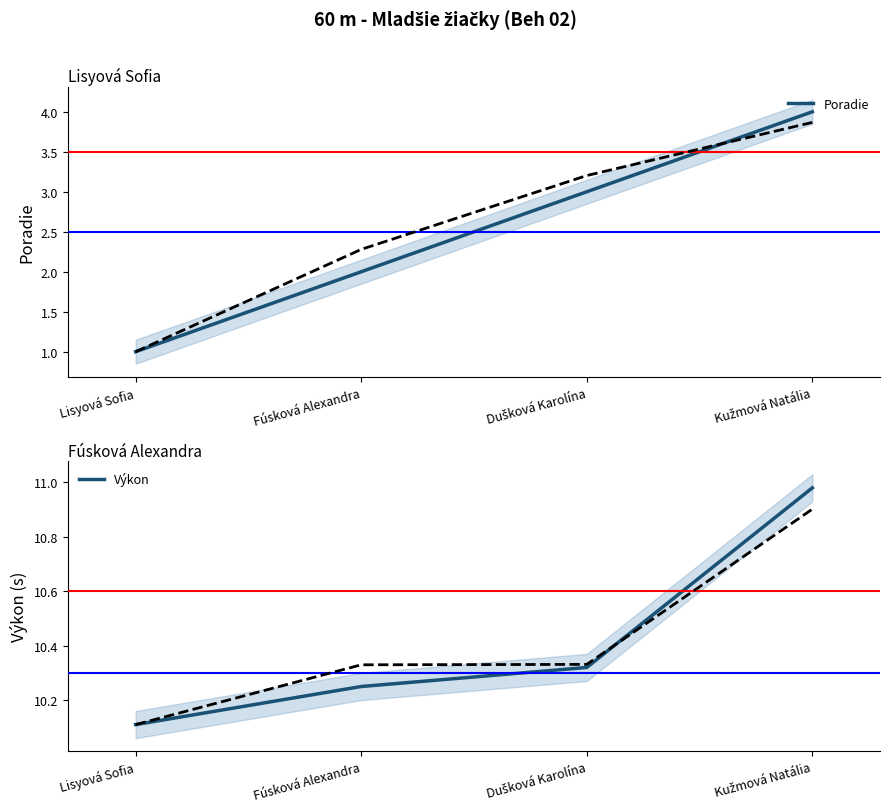

Rank the series by their average value, from lowest to highest.

Poradie, Výkon